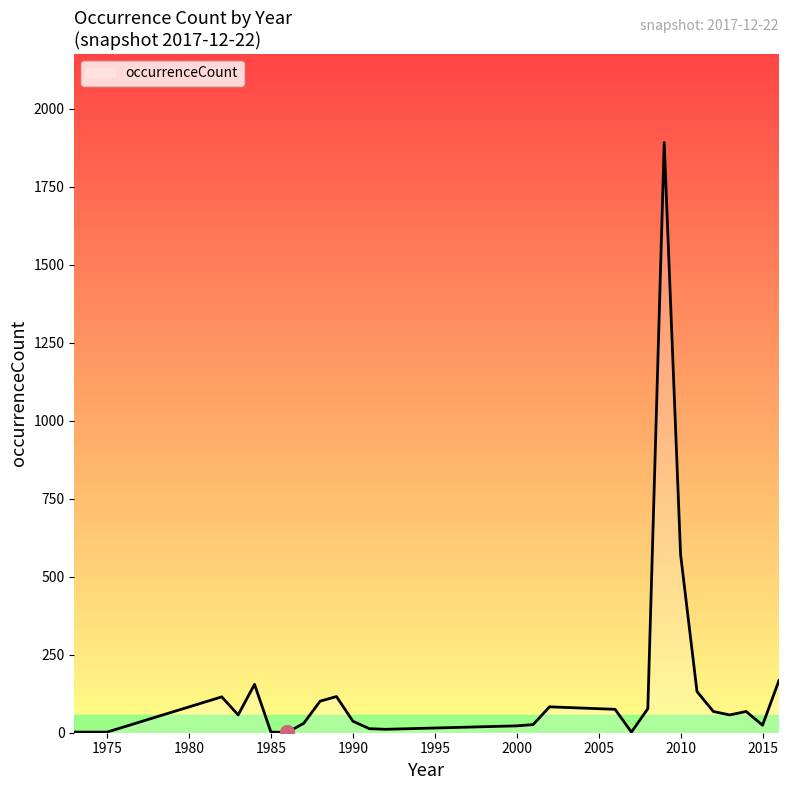

What is the difference between the maximum and minimum values?

1891